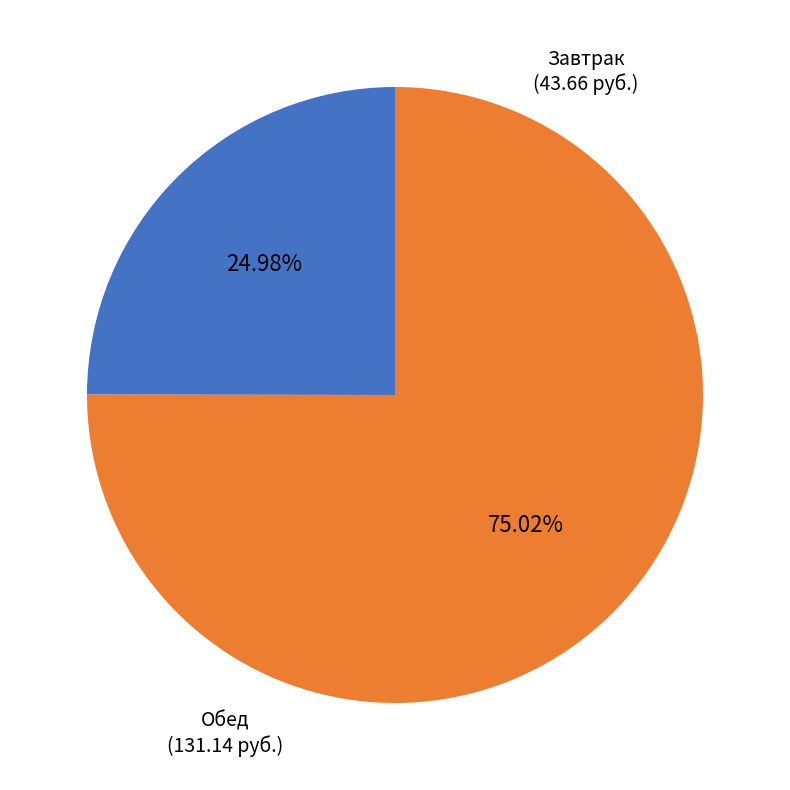

How many slices are in this pie chart?

2